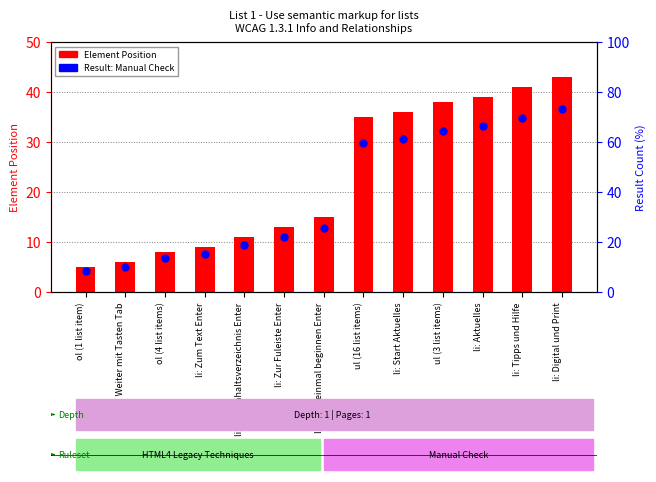

What are all the series names shown in the legend?

Element Position, Result (Manual Check)